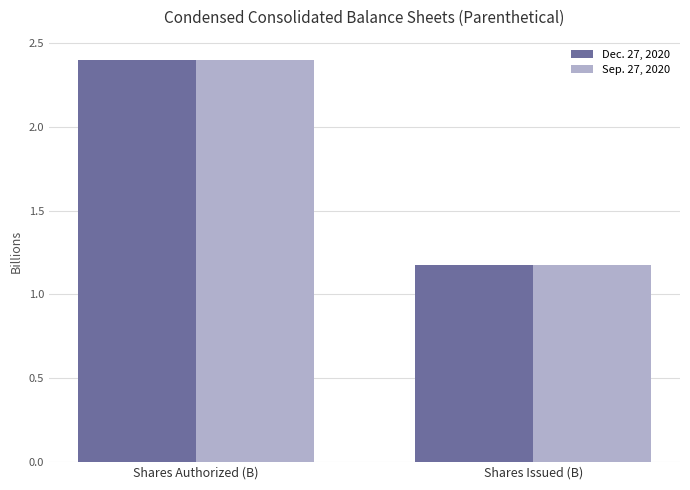

What is the sum of the Dec. 27, 2020 values at Shares Authorized (B) and Shares Issued (B)?

3.6